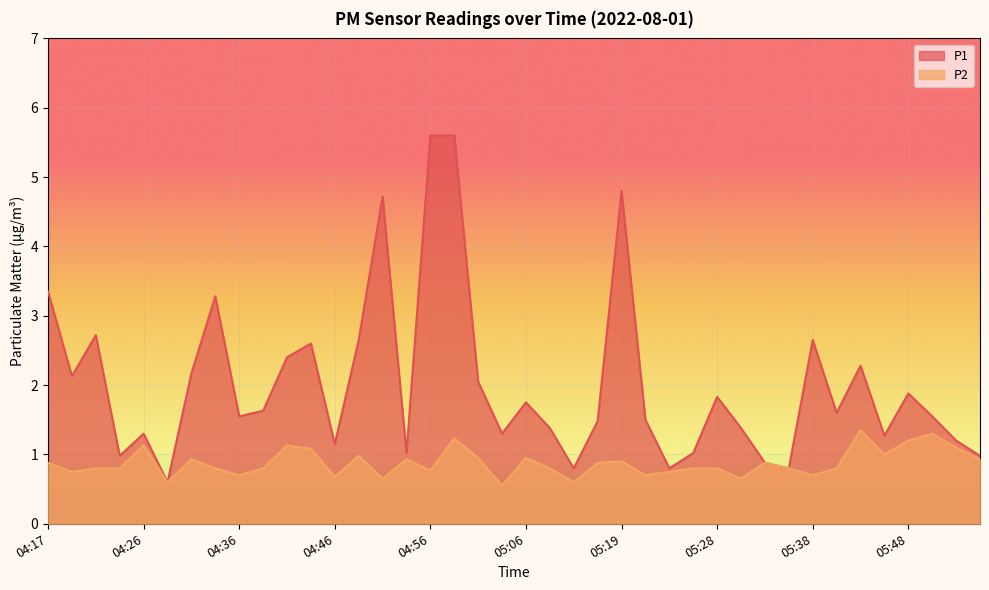

What position from the left is 04:51?

15